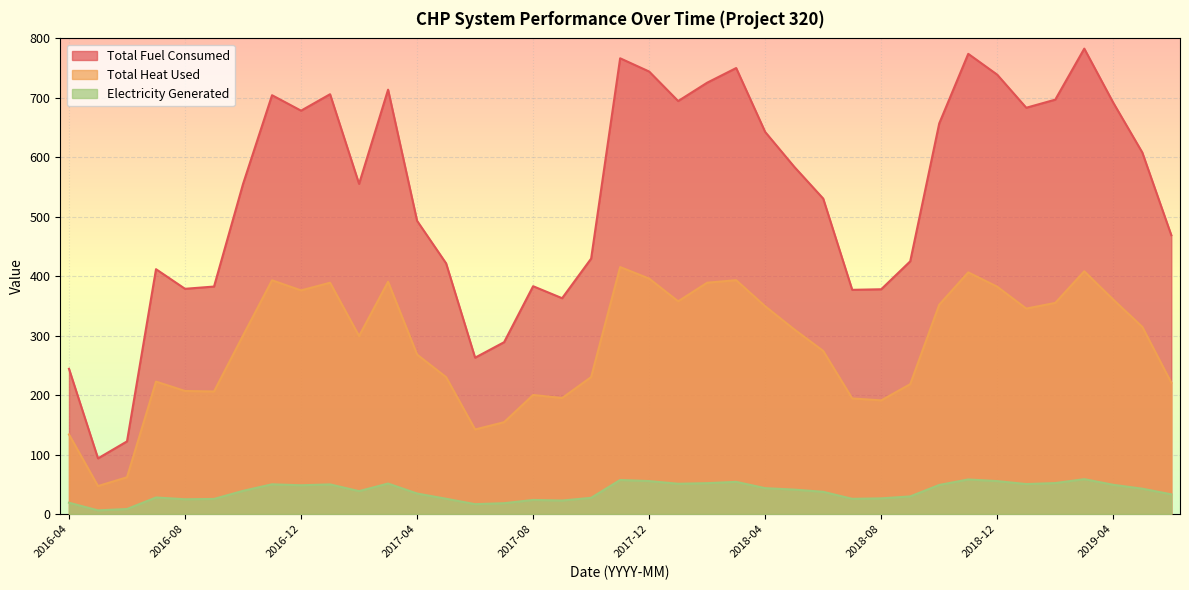

Reading right to left, transcribe all the data shown in this chart.

Total Fuel Consumed: 469.1	608.2	691.8	782.8	697.0	683.4	739.0	774.1	657.1	425.1	378.1	377.2	530.6	584.2	642.6	750.2	725.5	694.7	744.3	766.6	429.7	363.1	383.2	289.1	263.1	421.7	493.2	713.8	555.4	706.1	678.5	704.5	555.2	382.7	378.9	411.9	122.3	93.7	244.4
Total Heat Used: 220.9	314.9	360.7	408.4	355.2	345.6	382.4	406.6	352.2	218.5	191.2	194.5	274.4	310.7	349.5	393.4	389.2	357.9	396.1	415.5	230.4	195.2	200.3	154.6	142.3	230.3	268.3	390.7	299.5	389.1	376.2	393.2	300.4	206.2	207.1	222.8	62.0	47.2	133.9
Electricity Generated: 33.2	42.7	49.2	58.8	52.2	50.5	55.5	58.3	49.0	29.8	26.5	25.7	37.5	41.2	43.6	54.2	52.0	51.0	55.5	57.4	27.4	22.8	23.8	18.3	16.7	25.8	34.6	51.4	38.6	50.0	48.5	50.1	39.1	25.5	25.0	27.9	8.6	6.3	19.1